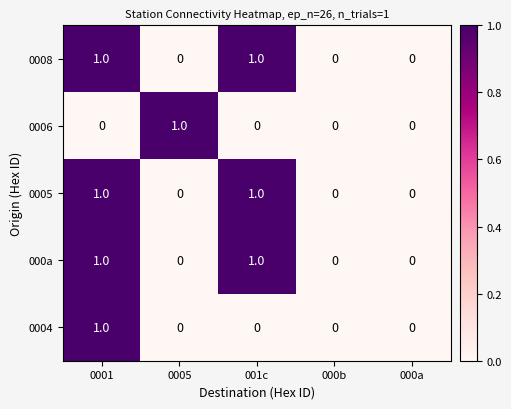

How many 000a values are between 0 and 1?

5